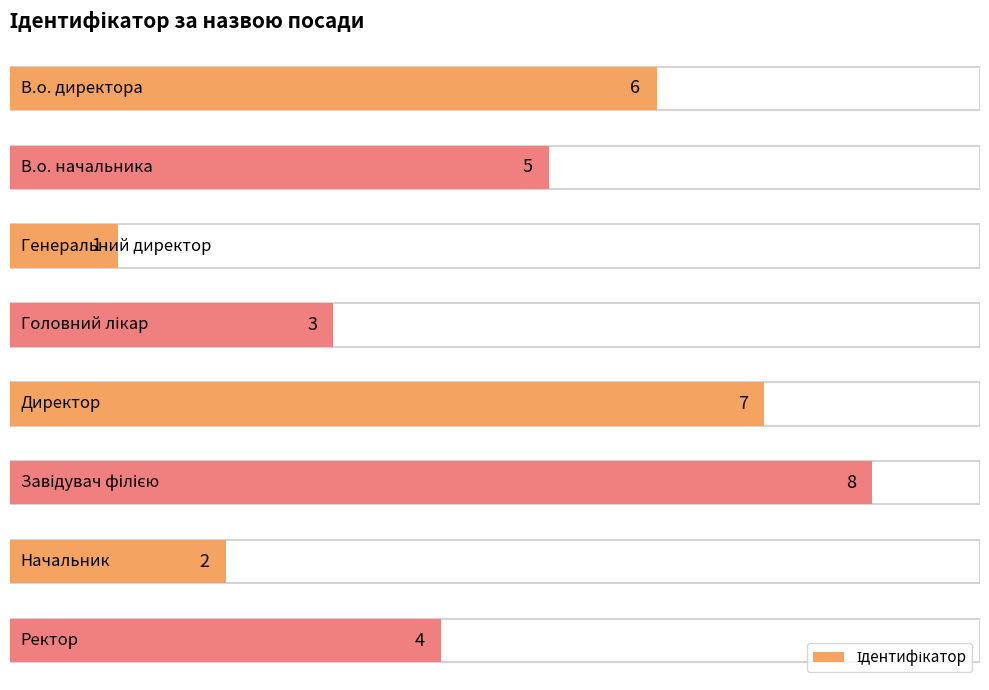

How many distinct data groups are displayed?

1